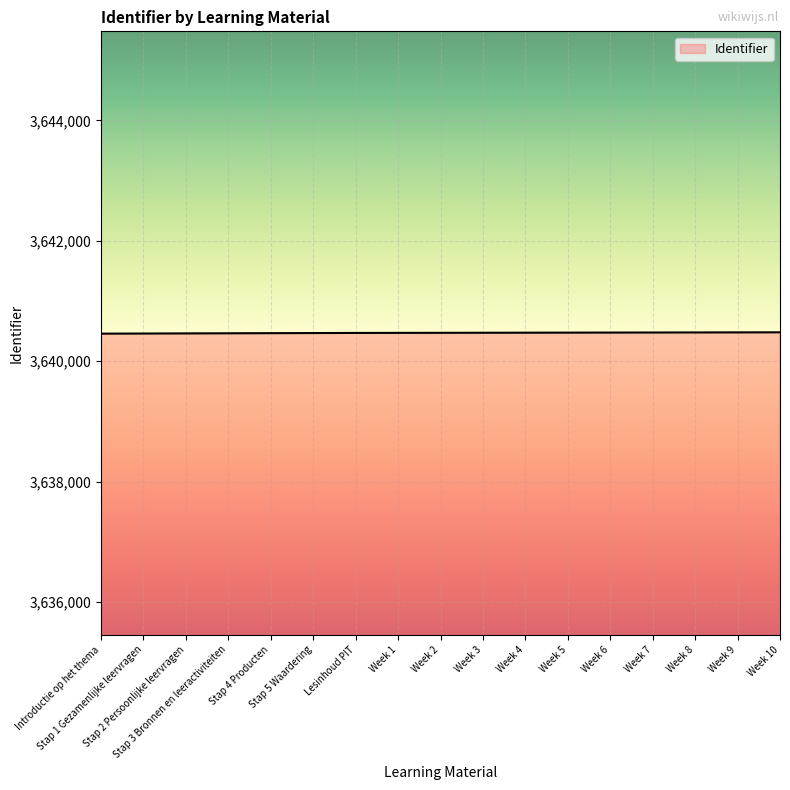

What is the smallest value displayed?

3640459